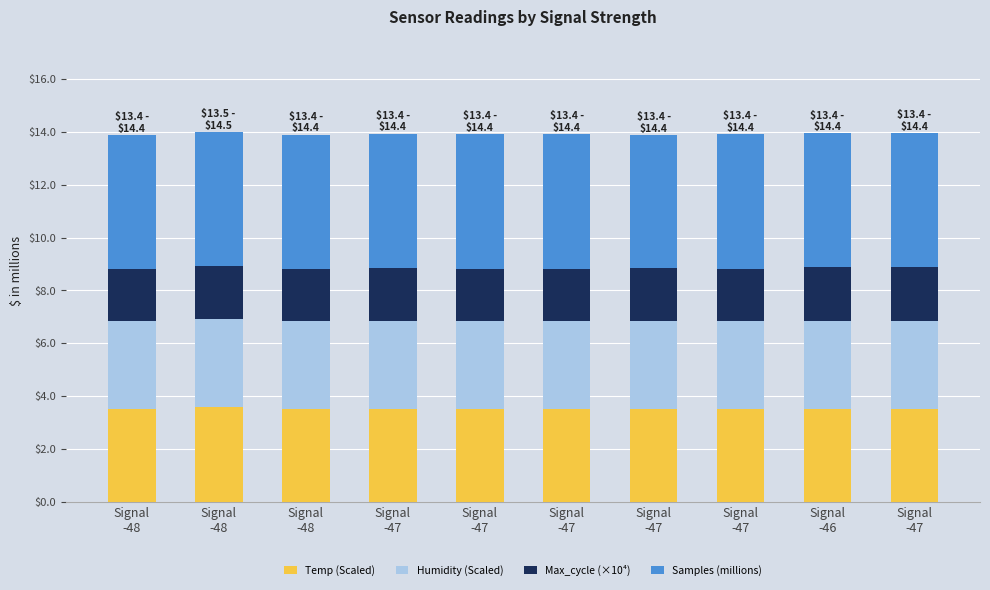

Which series changed the most between Signal
-47 and Signal
-47?

Max_cycle (×10⁴)